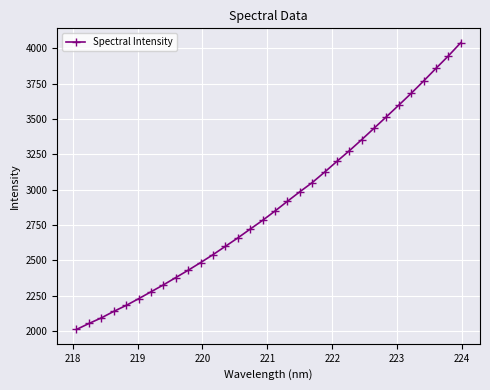

What is the greatest value displayed?

4040.5